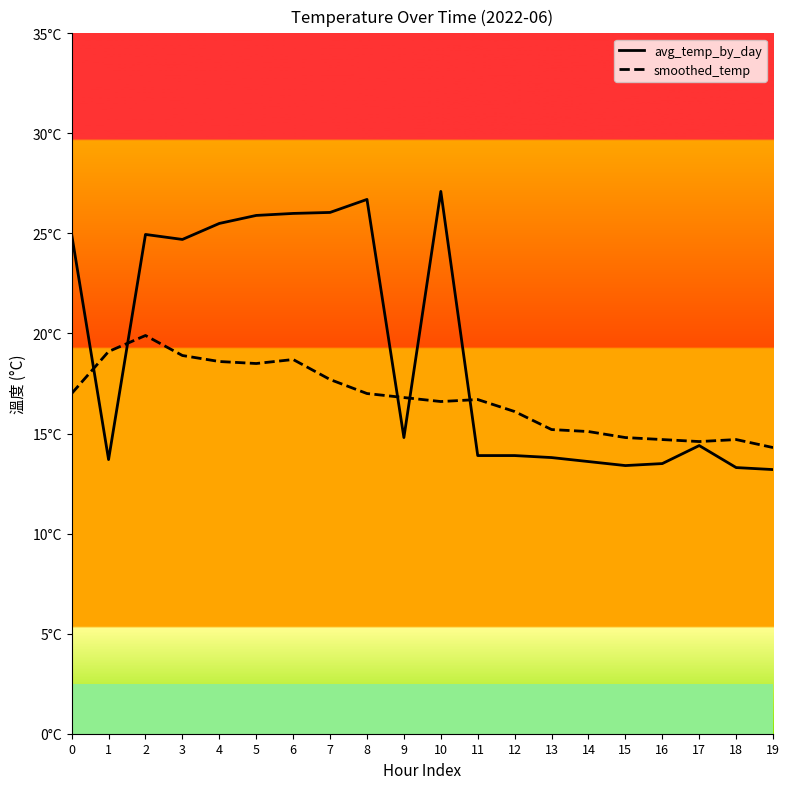

The avg_temp_by_day series shows 18.0 at 8. True or false?

False